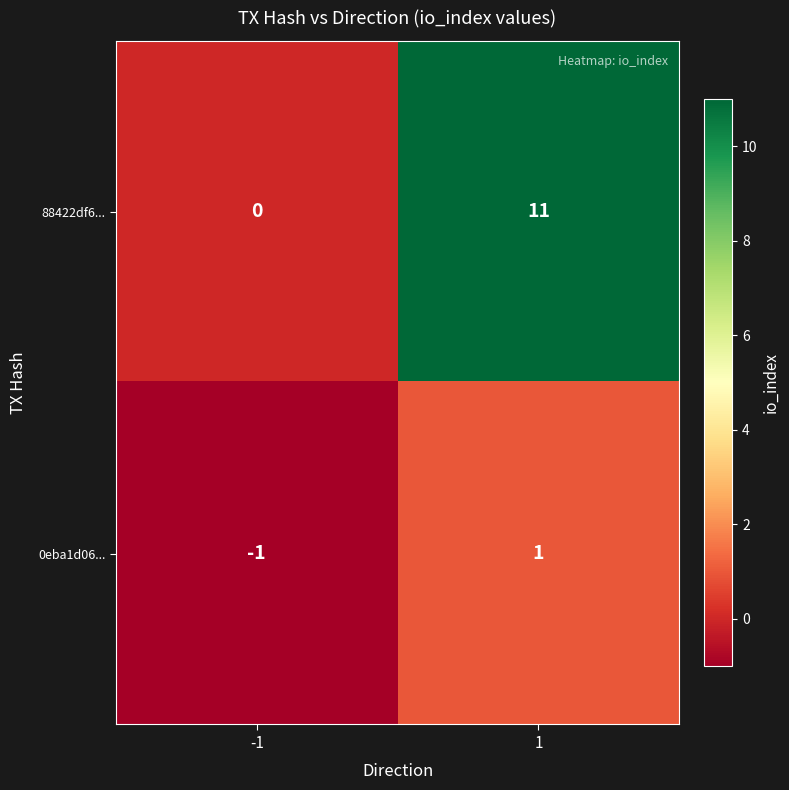

What is the greatest value displayed?

11